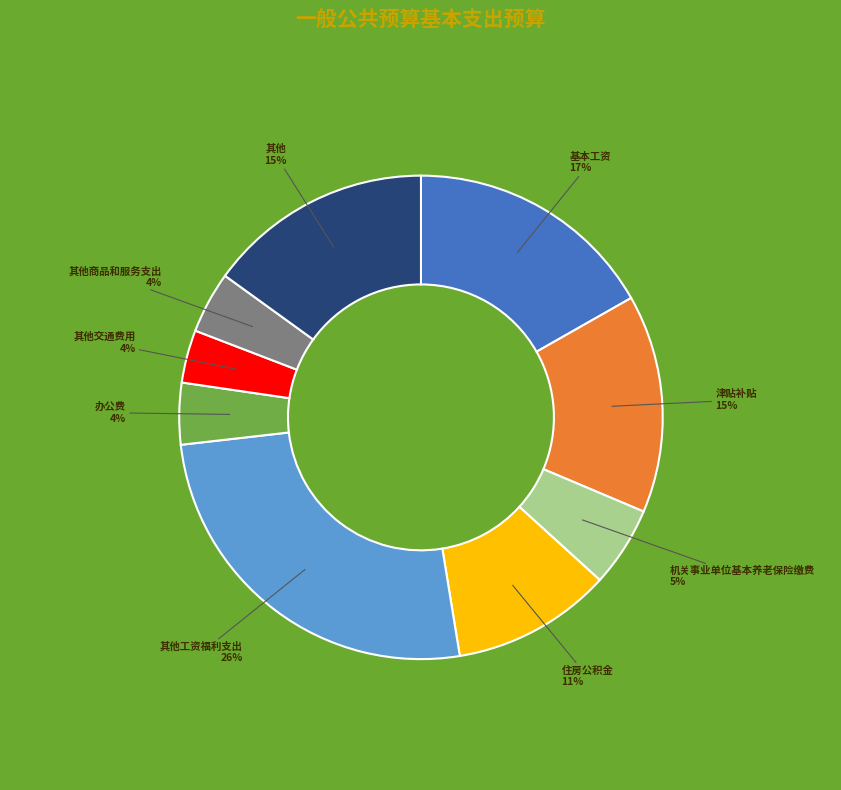

Does any single category account for the majority?

No